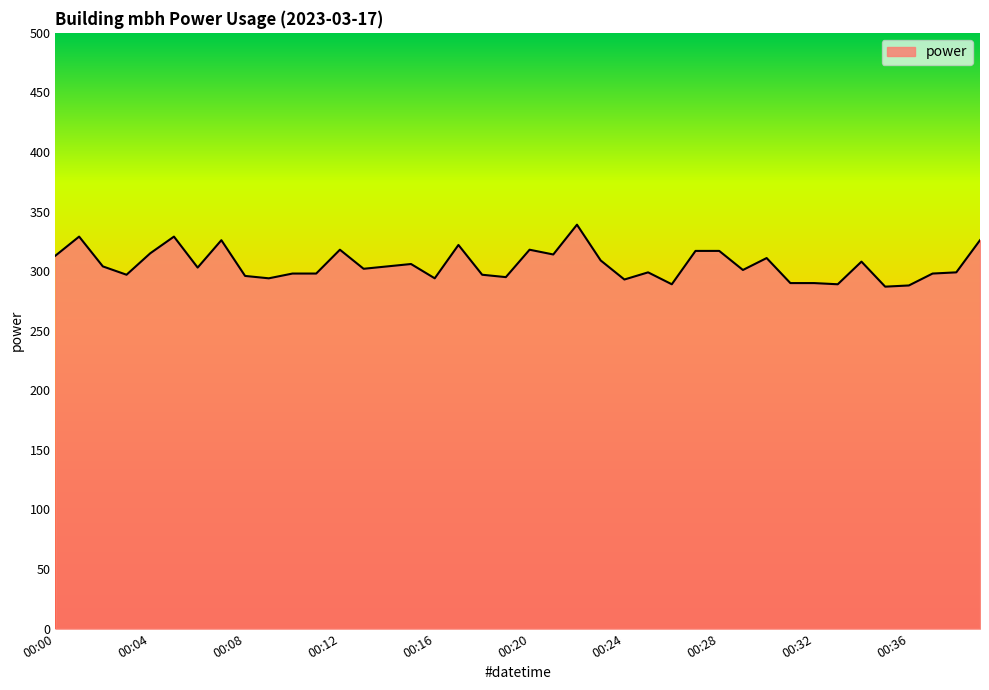

What is the greatest value displayed?

339